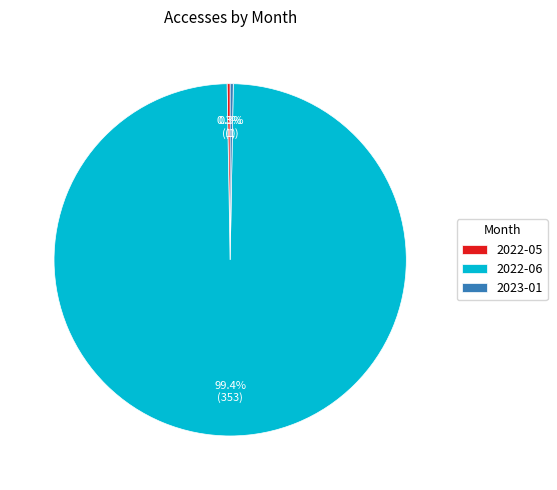

Is there any slice that represents more than half of the pie?

Yes